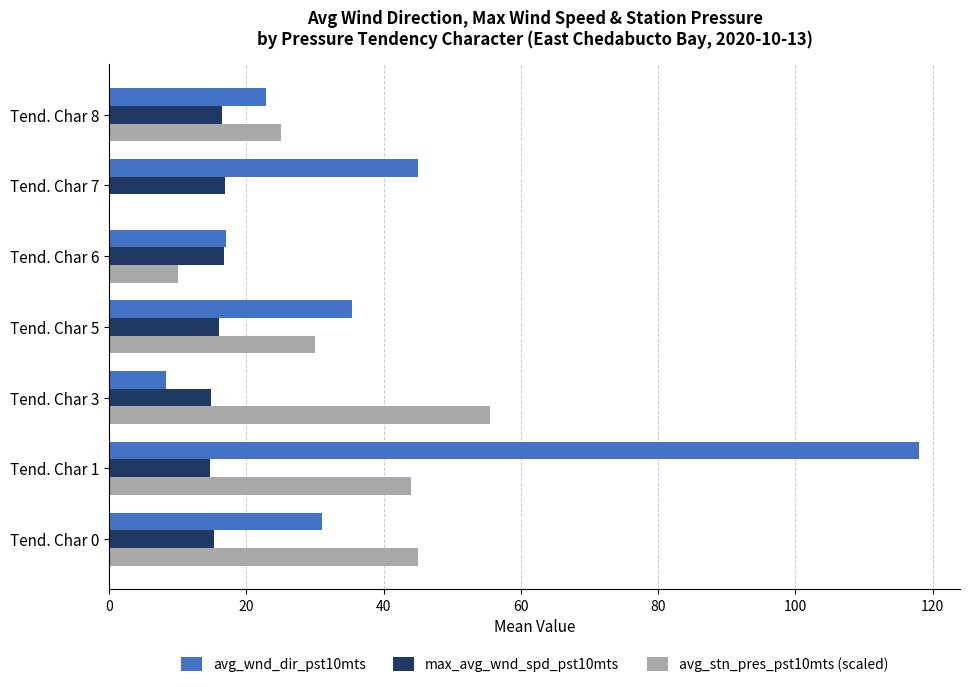

At which category does the chart reach its peak across all series?

Tend. Char 1